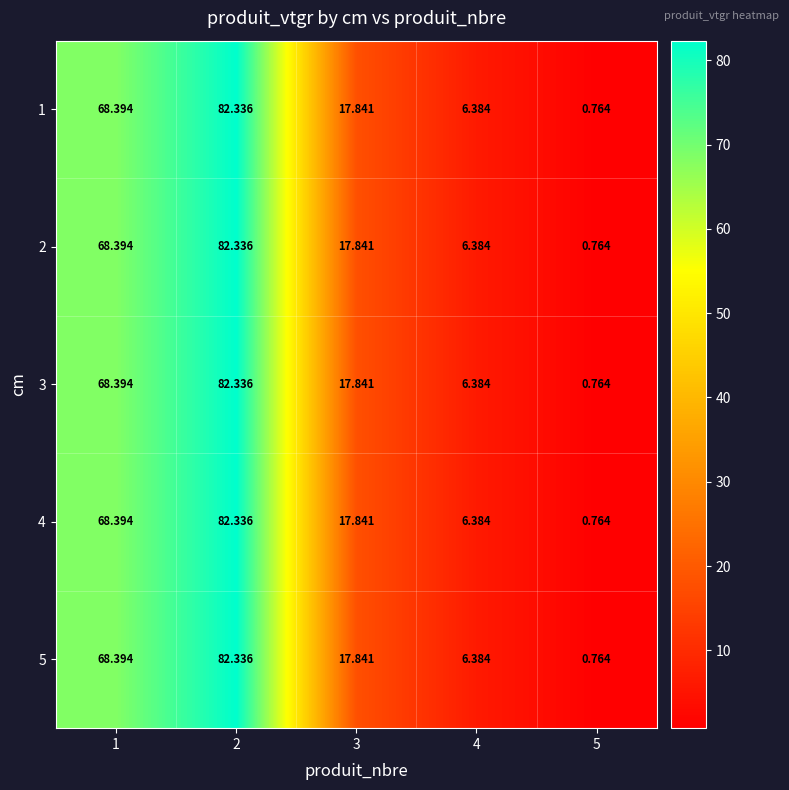

Is the value of 1 at 4 greater than the value of 4 at 2?

No